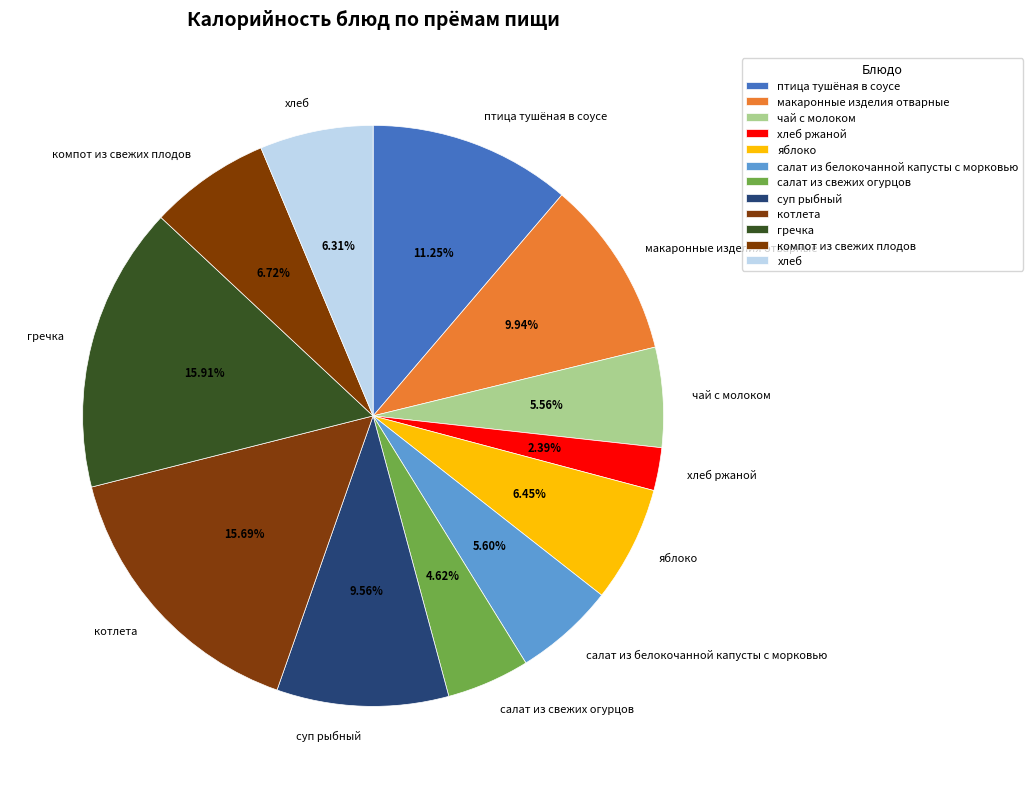

Is there a majority slice in this chart?

No